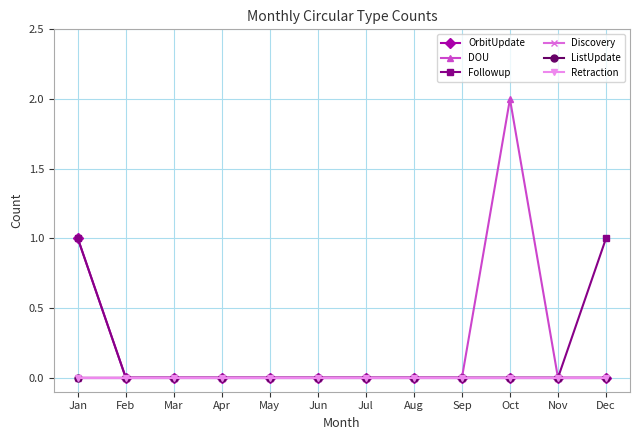

Reading left to right, what are all the values shown in this chart?

OrbitUpdate: Jan=1	Feb=0	Mar=0	Apr=0	May=0	Jun=0	Jul=0	Aug=0	Sep=0	Oct=0	Nov=0	Dec=0
DOU: Jan=0	Feb=0	Mar=0	Apr=0	May=0	Jun=0	Jul=0	Aug=0	Sep=0	Oct=2	Nov=0	Dec=0
Followup: Jan=1	Feb=0	Mar=0	Apr=0	May=0	Jun=0	Jul=0	Aug=0	Sep=0	Oct=0	Nov=0	Dec=1
Discovery: Jan=0	Feb=0	Mar=0	Apr=0	May=0	Jun=0	Jul=0	Aug=0	Sep=0	Oct=0	Nov=0	Dec=0
ListUpdate: Jan=0	Feb=0	Mar=0	Apr=0	May=0	Jun=0	Jul=0	Aug=0	Sep=0	Oct=0	Nov=0	Dec=0
Retraction: Jan=0	Feb=0	Mar=0	Apr=0	May=0	Jun=0	Jul=0	Aug=0	Sep=0	Oct=0	Nov=0	Dec=0